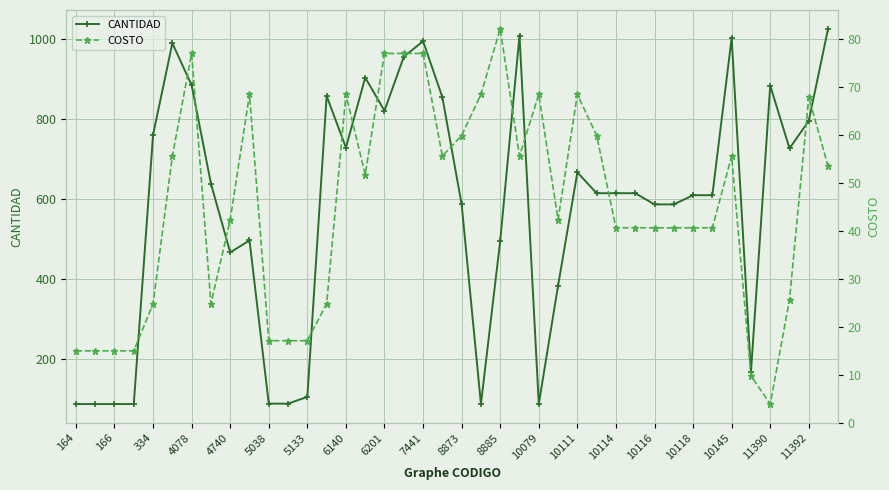

True or false: CANTIDAD has more than 2 points higher than both neighbors.

True